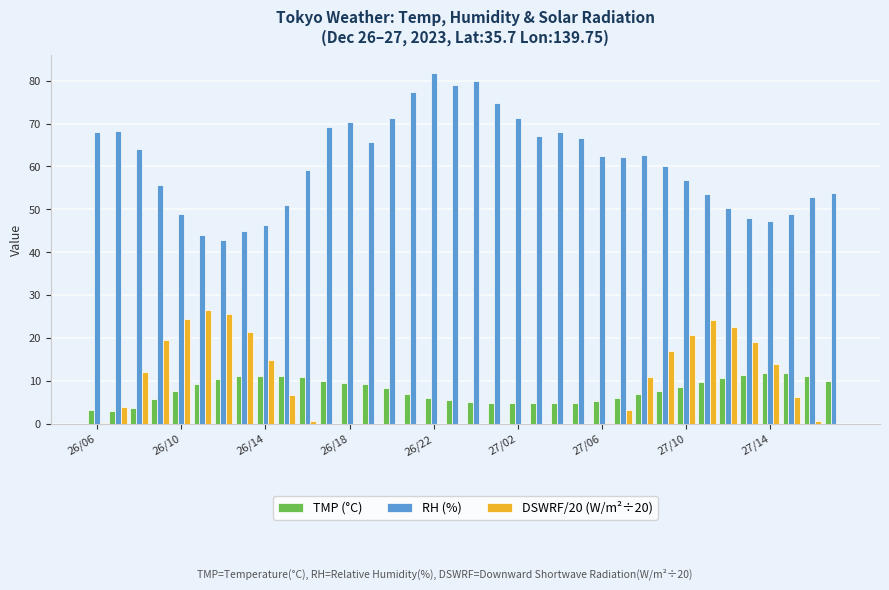

What is the sum of all TMP (°C) values?

281.8